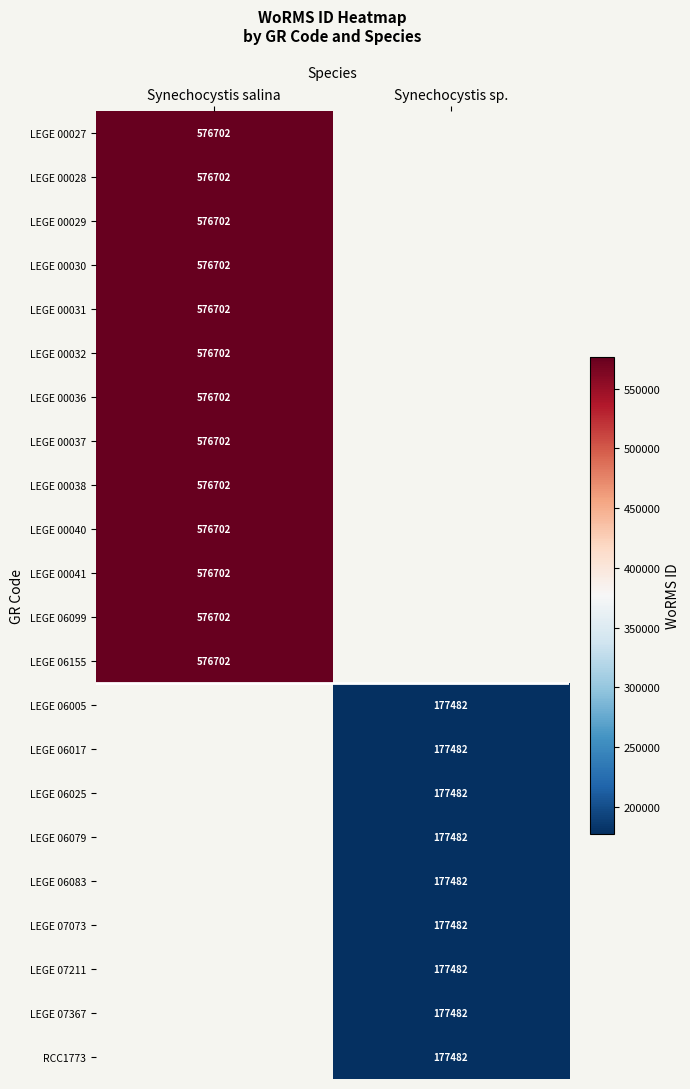

True or false: LEGE 06155 has a value of 965560 at Synechocystis salina.

False